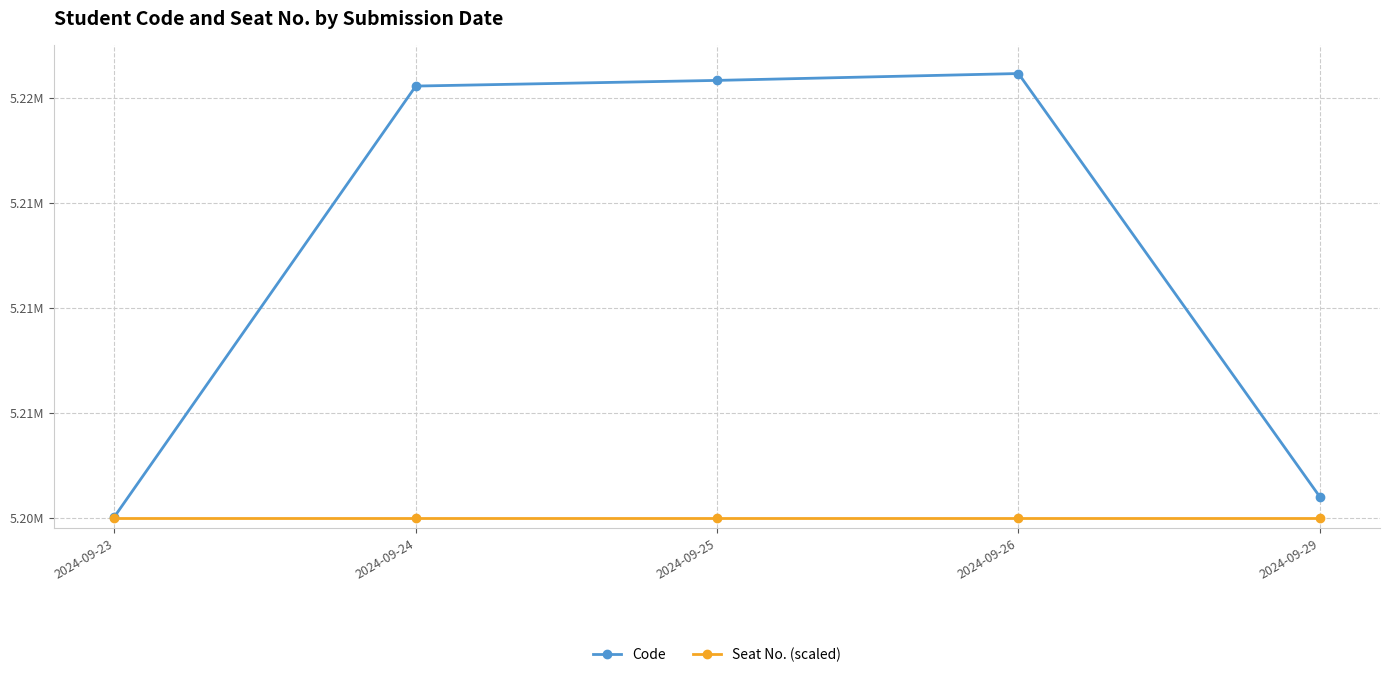

True or false: Seat No. (scaled) and Code cross at least once.

False